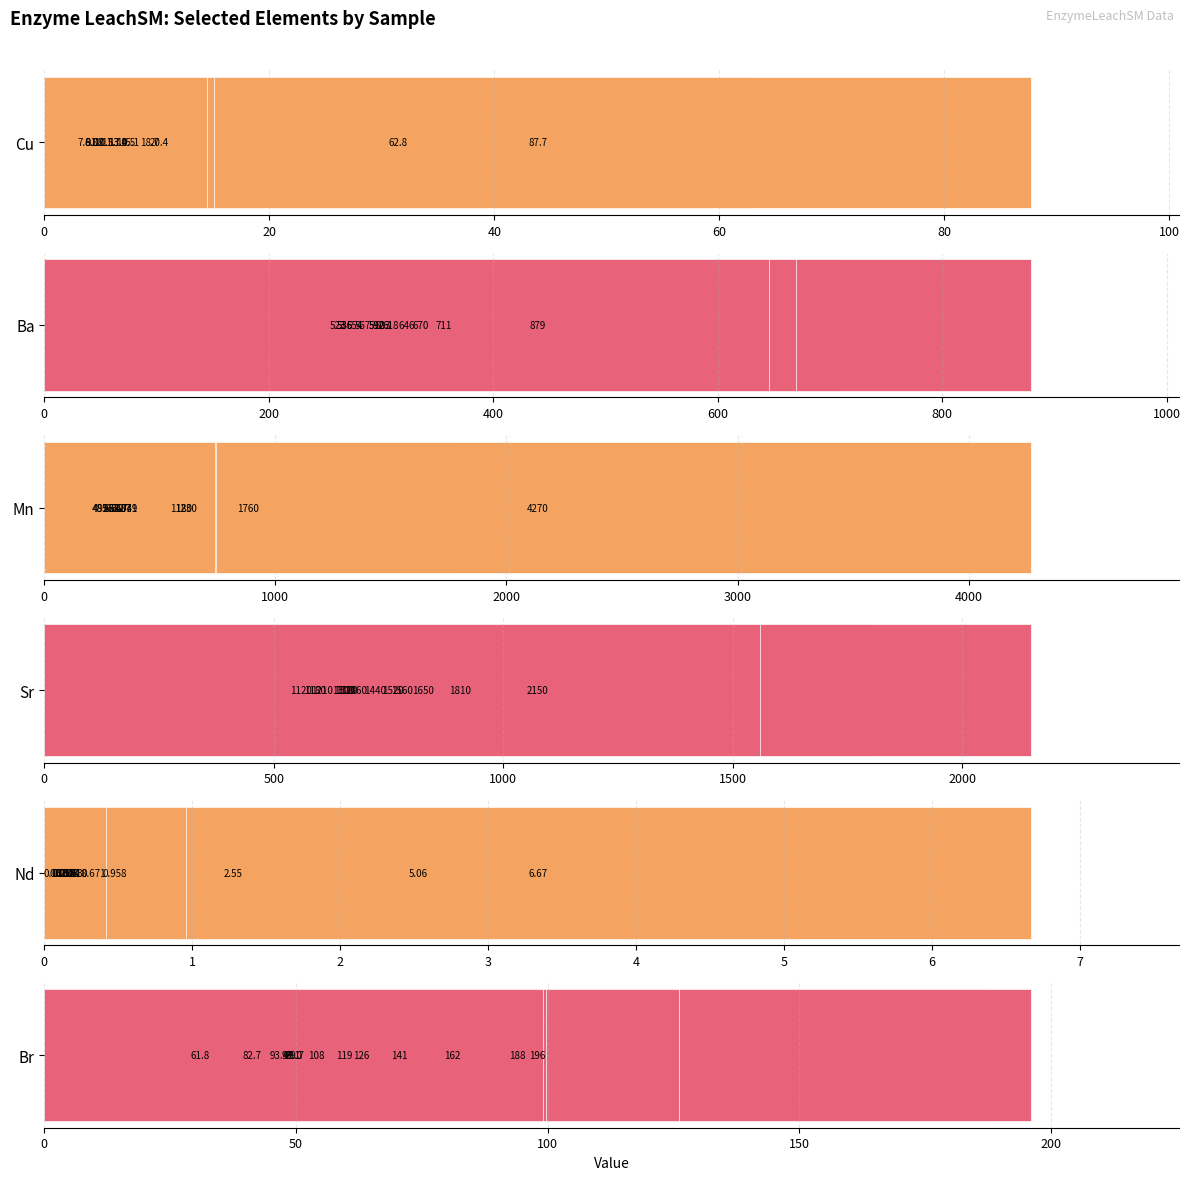

The Cu series shows 18.7 at 20. True or false?

True